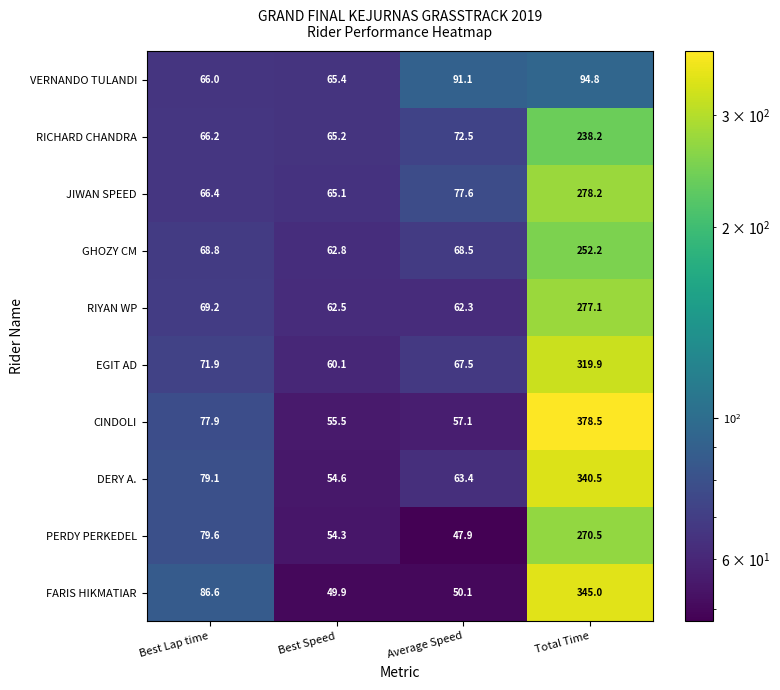

How many categories are shown in the chart?

4